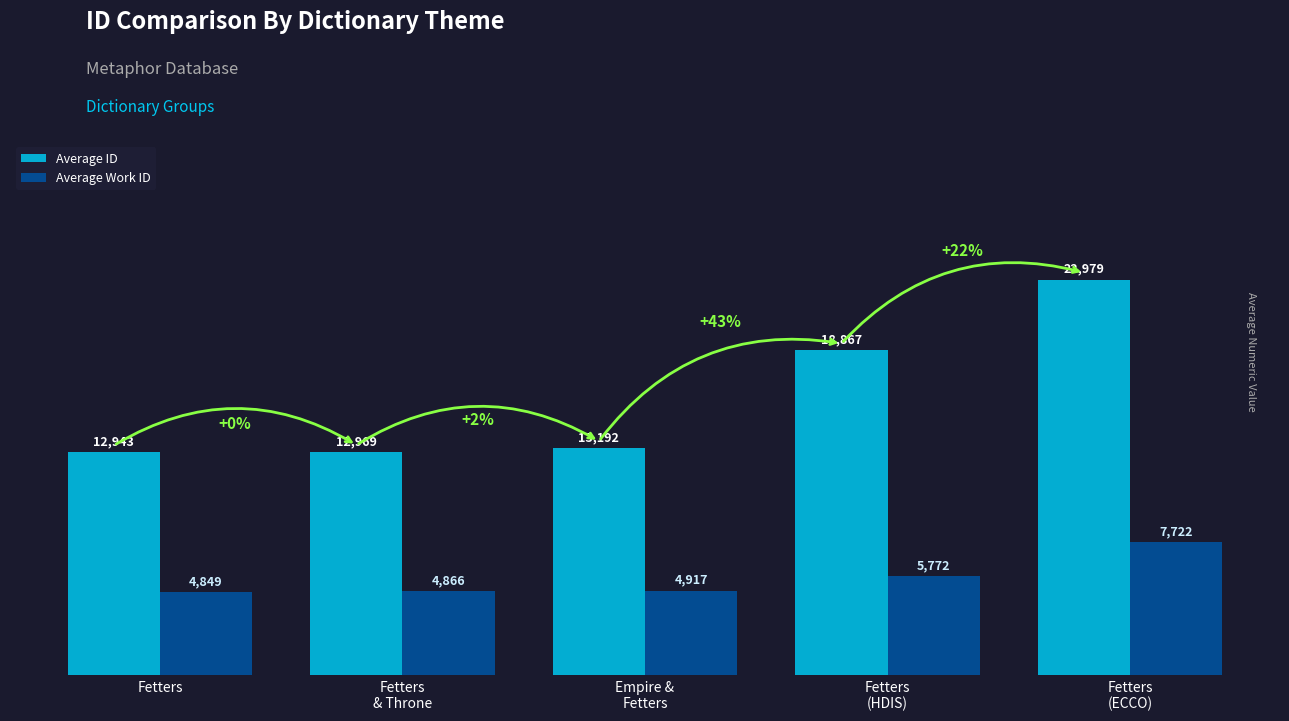

What is the difference between the highest and lowest values at Fetters?

8094